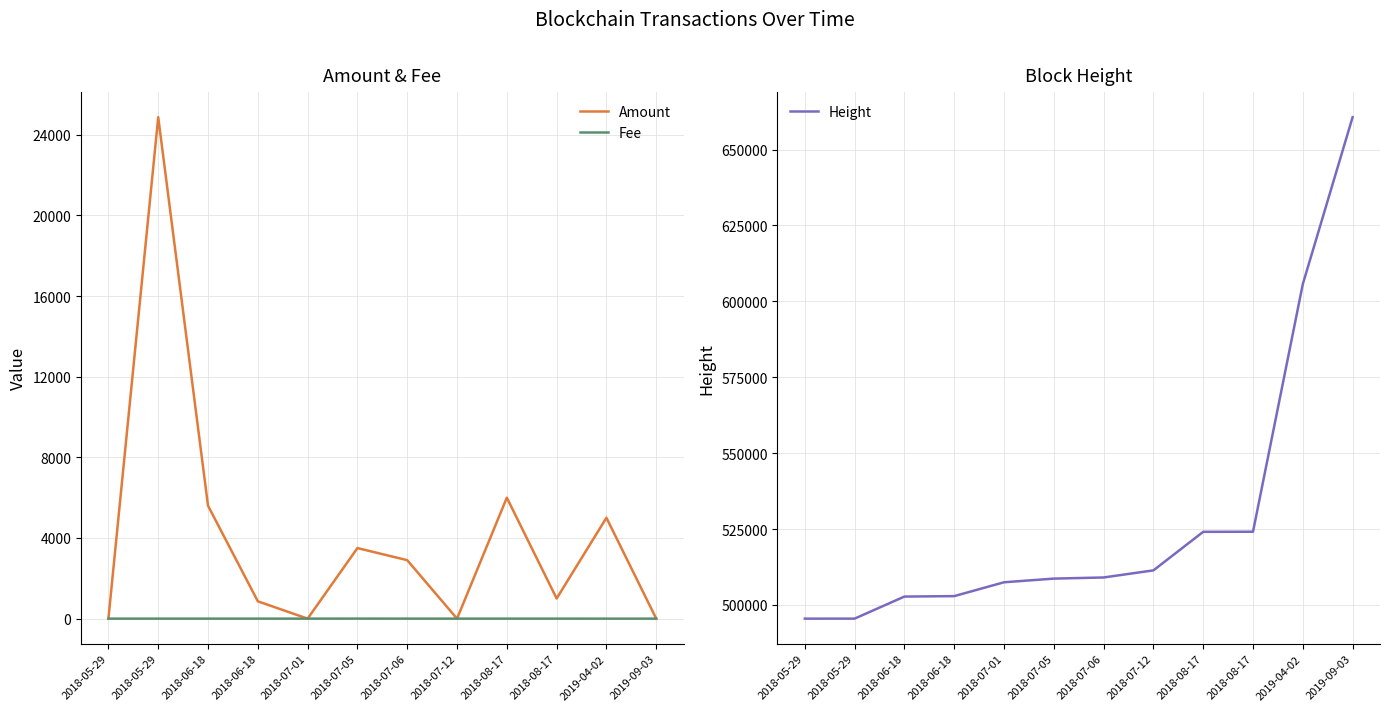

What is the value of the Amount point at the 12th from the left?

1.0